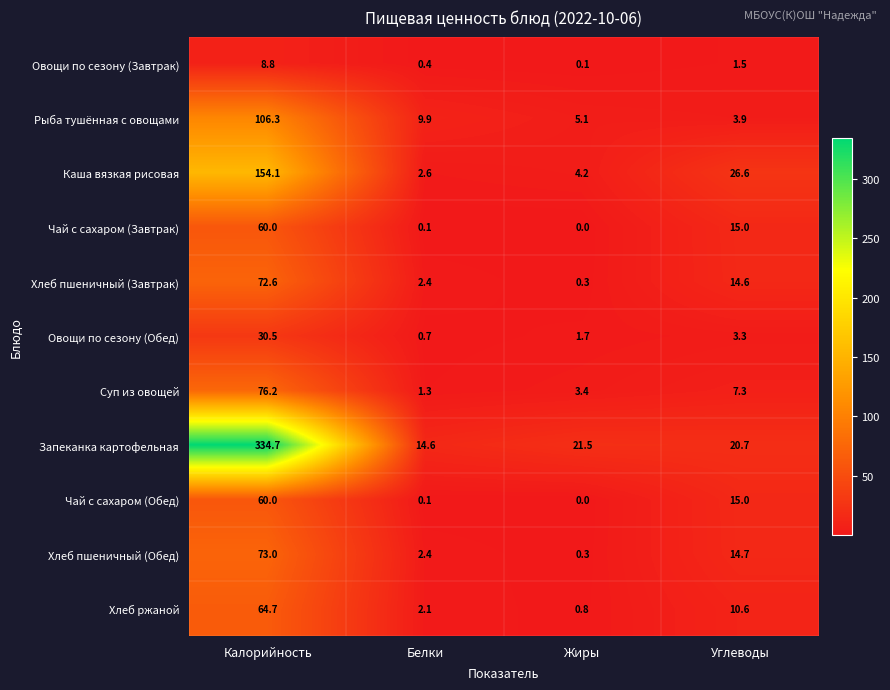

Which label corresponds to the smallest value in the chart?

Жиры